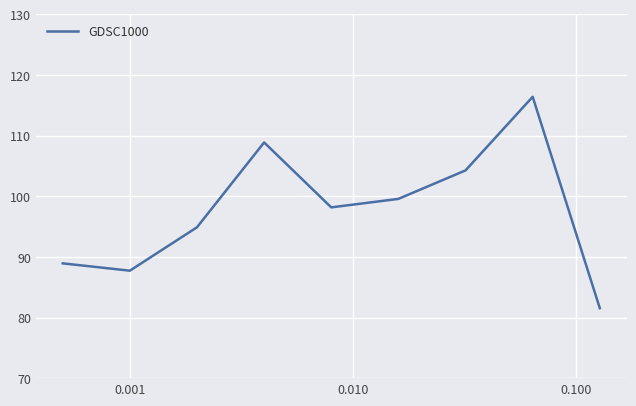

How many values are below 98?

4